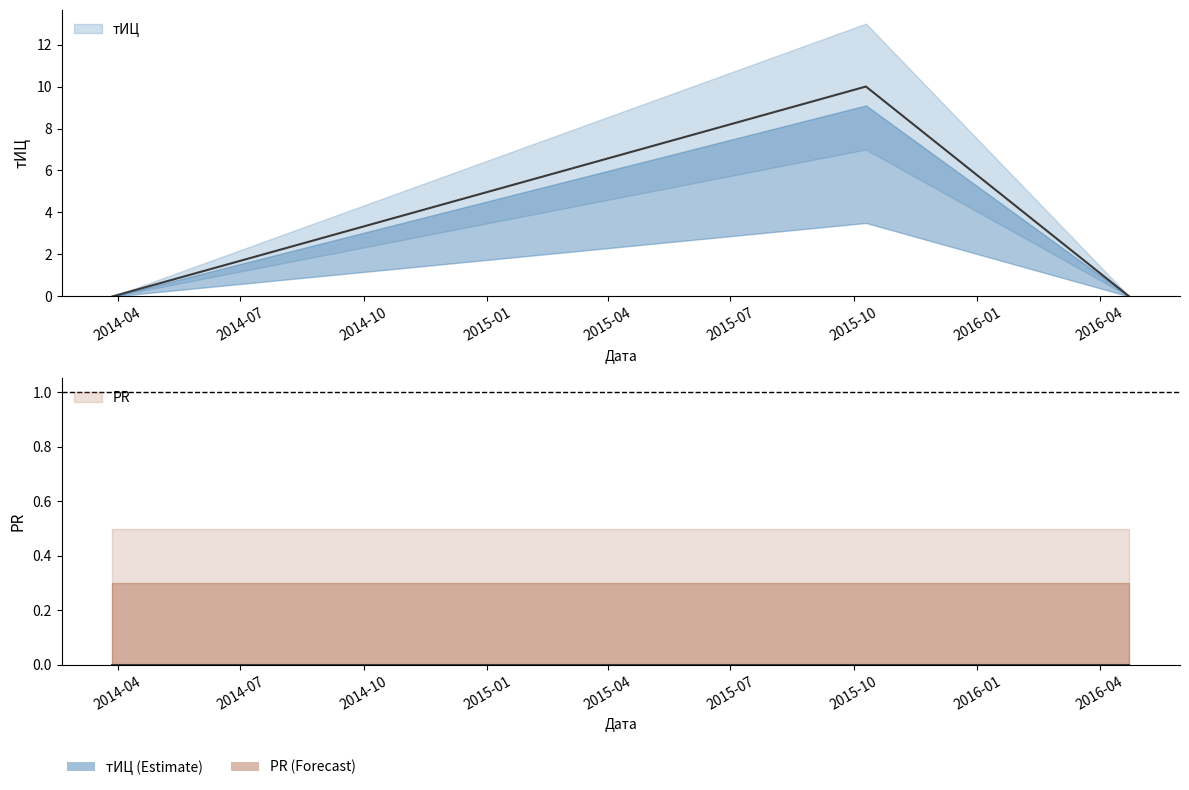

What is the label of the 2nd point from the right?

2015-10-10